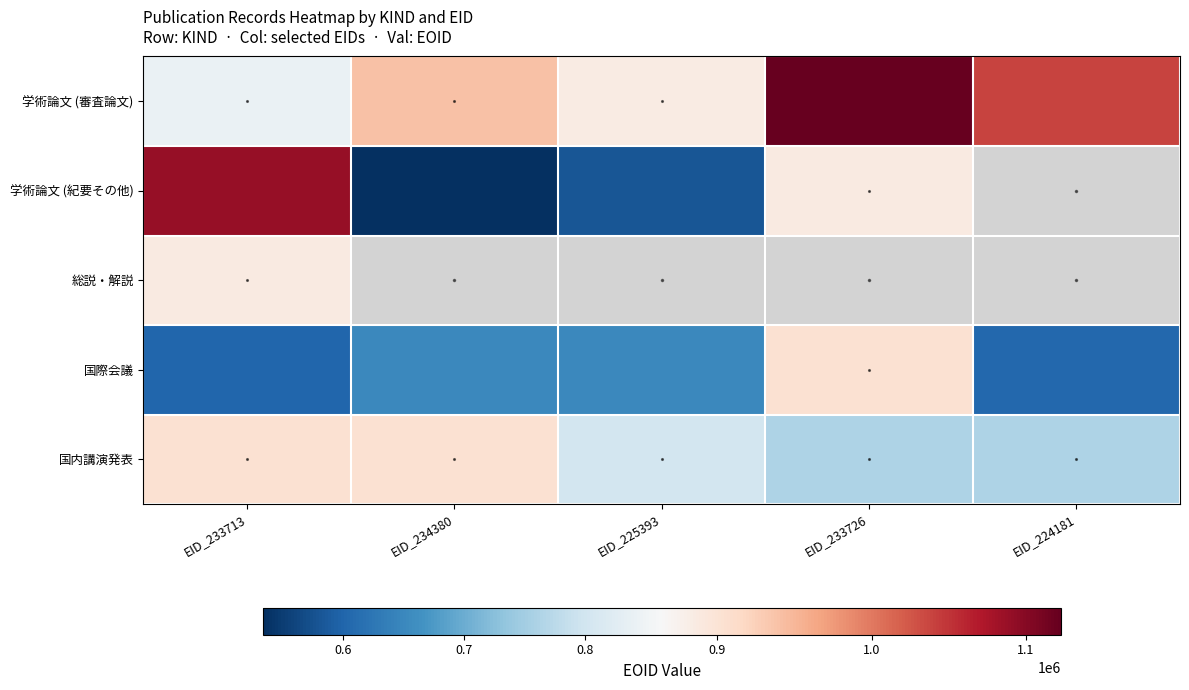

Between EID_233726 and EID_233713, which is larger?

EID_233726